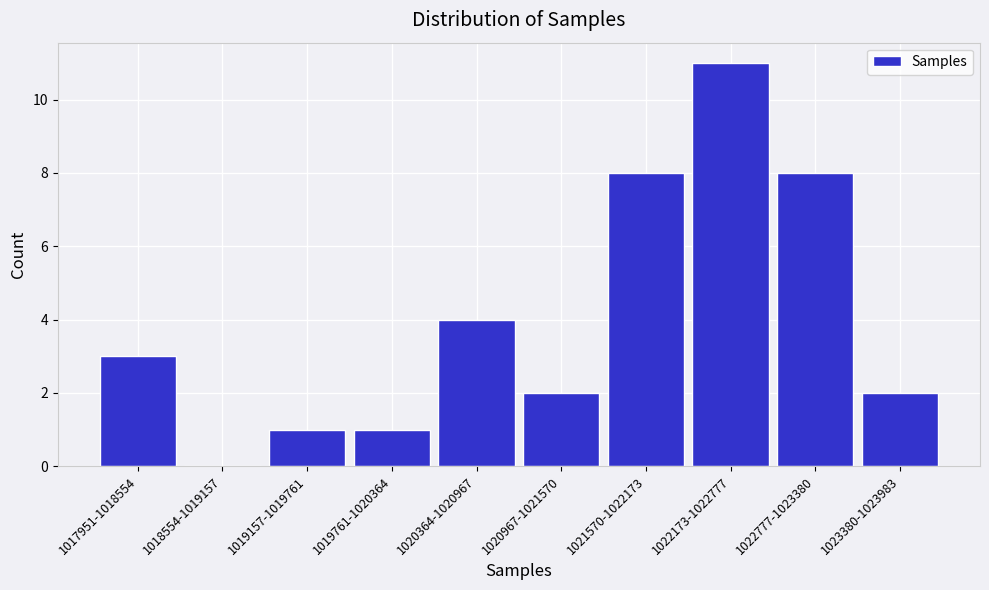

Reading right to left, extract all data points from this chart.

1023380-1023983=2	1022777-1023380=8	1022173-1022777=11	1021570-1022173=8	1020967-1021570=2	1020364-1020967=4	1019761-1020364=1	1019157-1019761=1	1018554-1019157=0	1017951-1018554=3